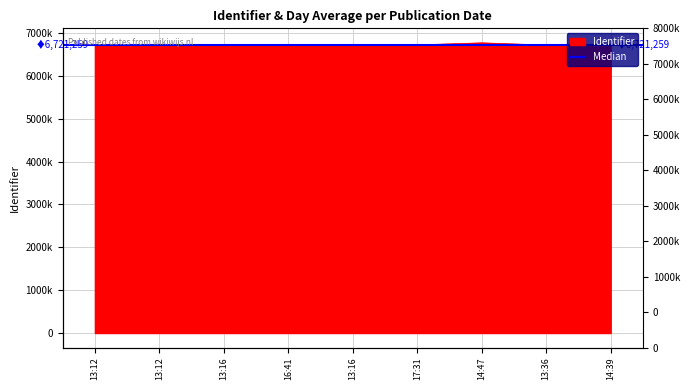

Reading left to right, transcribe all the data shown in this chart.

6716715	6721169	6721148	6721259	6721260	6721269	6769325	6716736	6716738